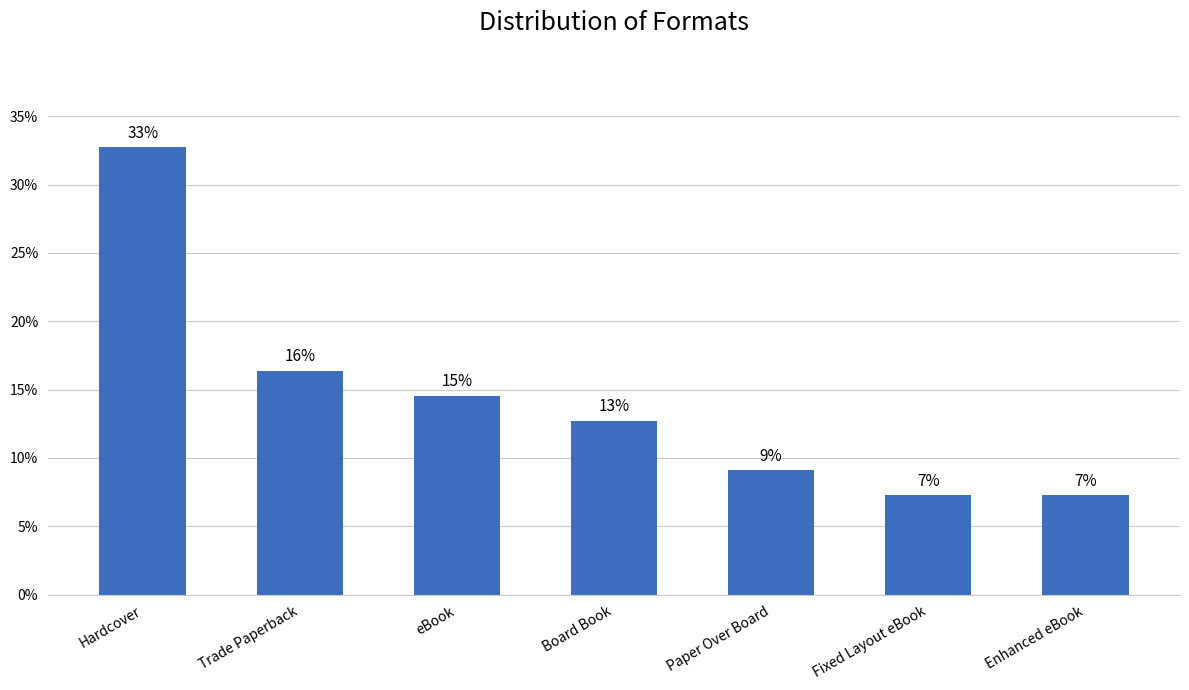

What is the ratio of the value at Fixed Layout eBook to the value at eBook?

0.5